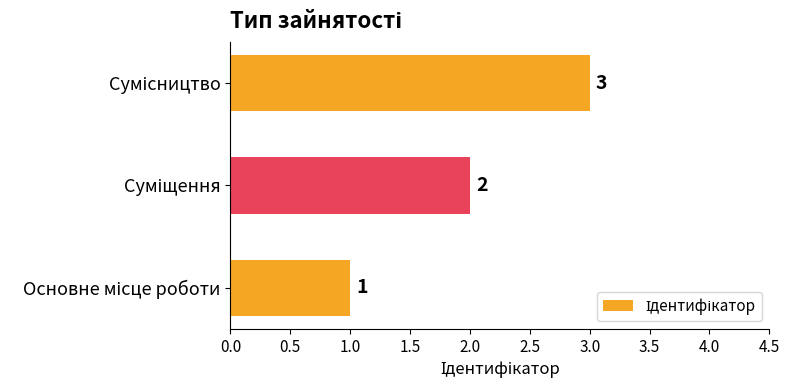

Count the values in the range 1 to 3.

3